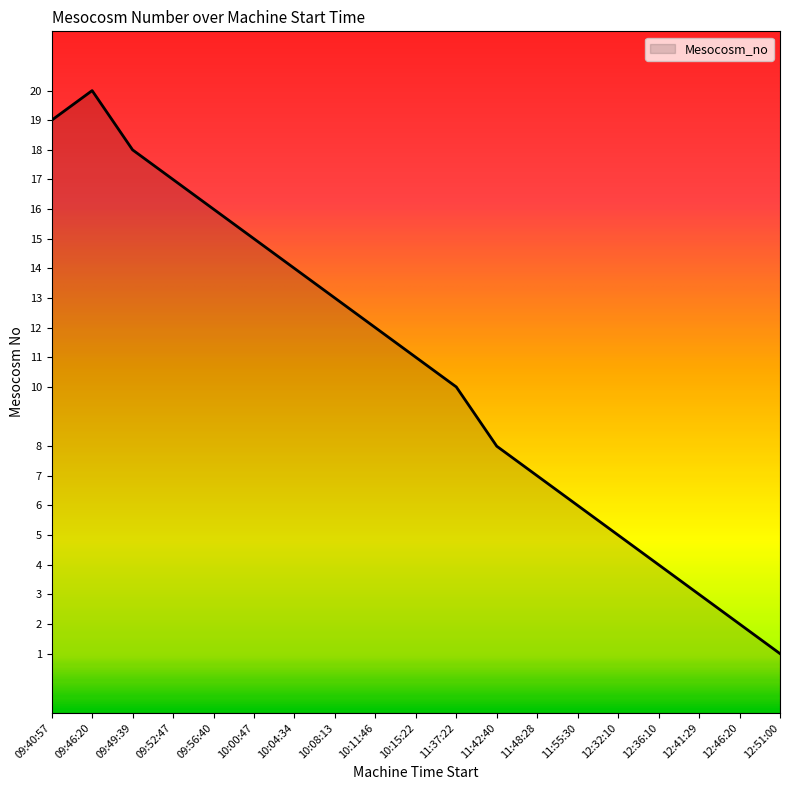

True or false: the data has more than 2 interior local peaks.

False